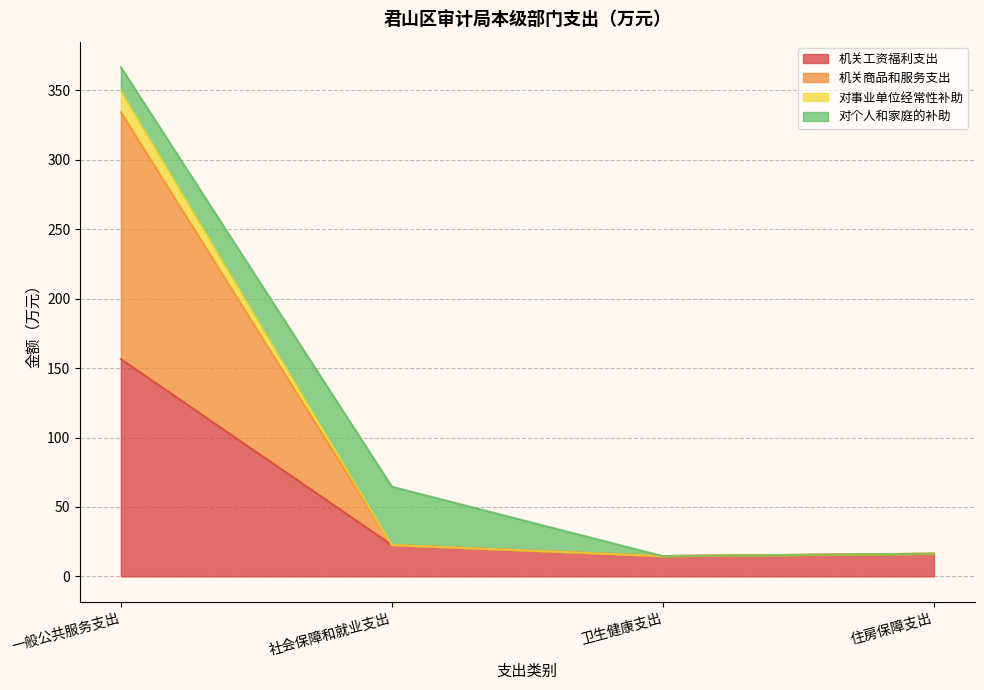

The value of 机关工资福利支出 at 住房保障支出 is 28.7. True or false?

False